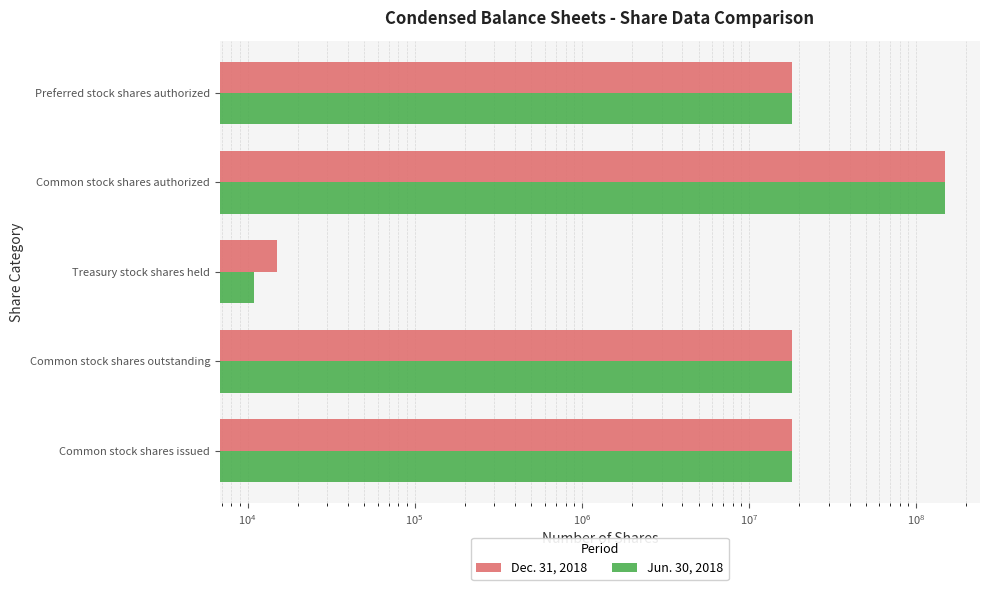

Does the chart contain any negative values?

No